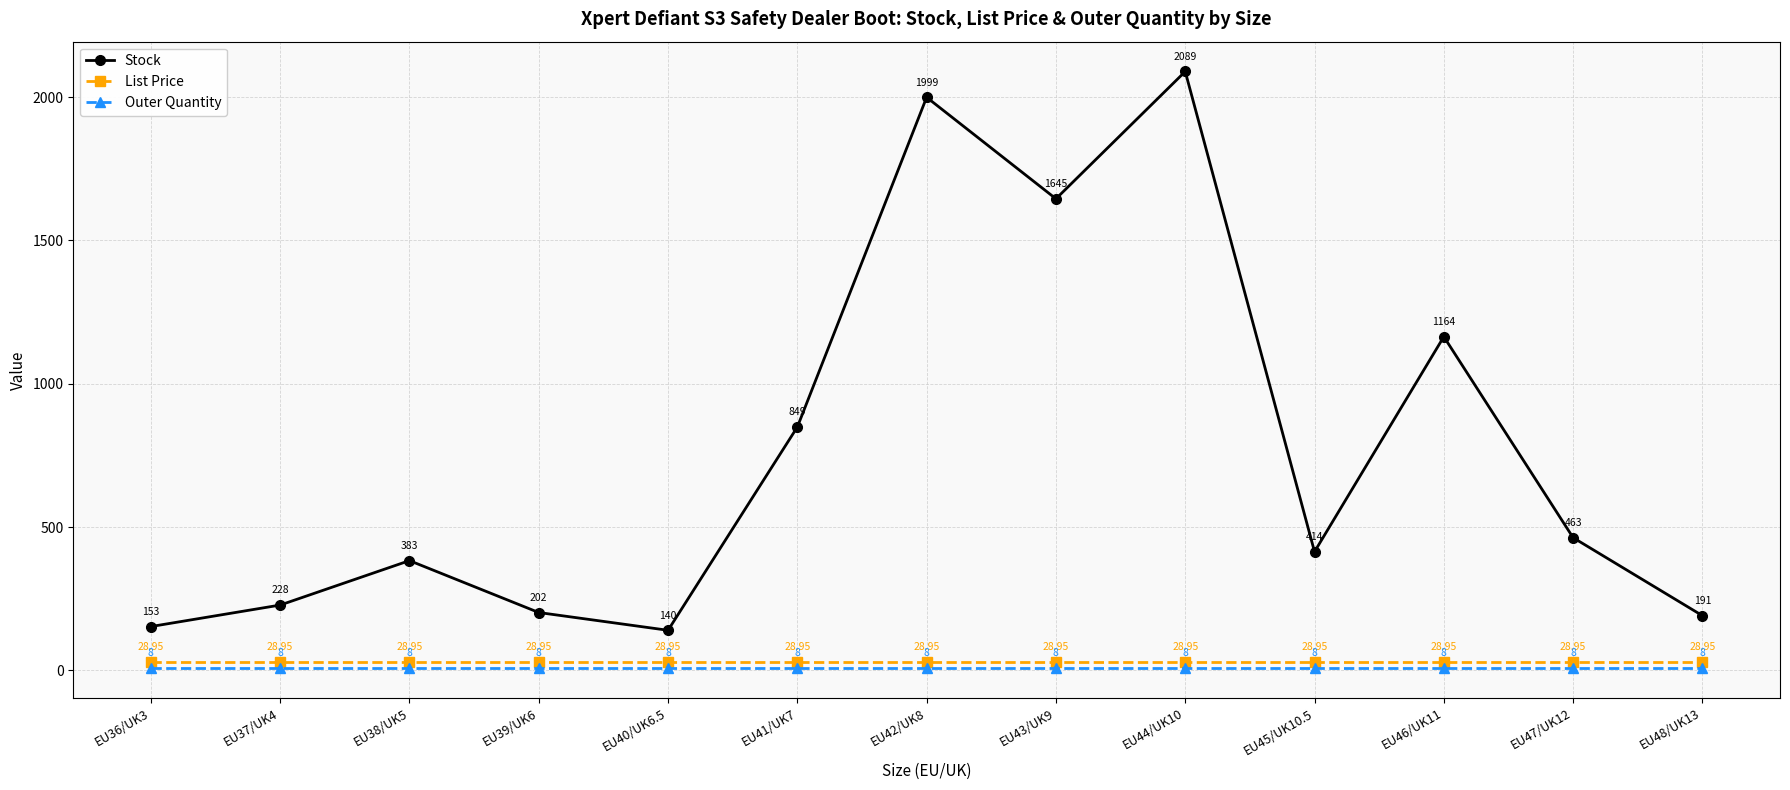

What is the approximate value of Stock at EU43/UK9?

1645.0